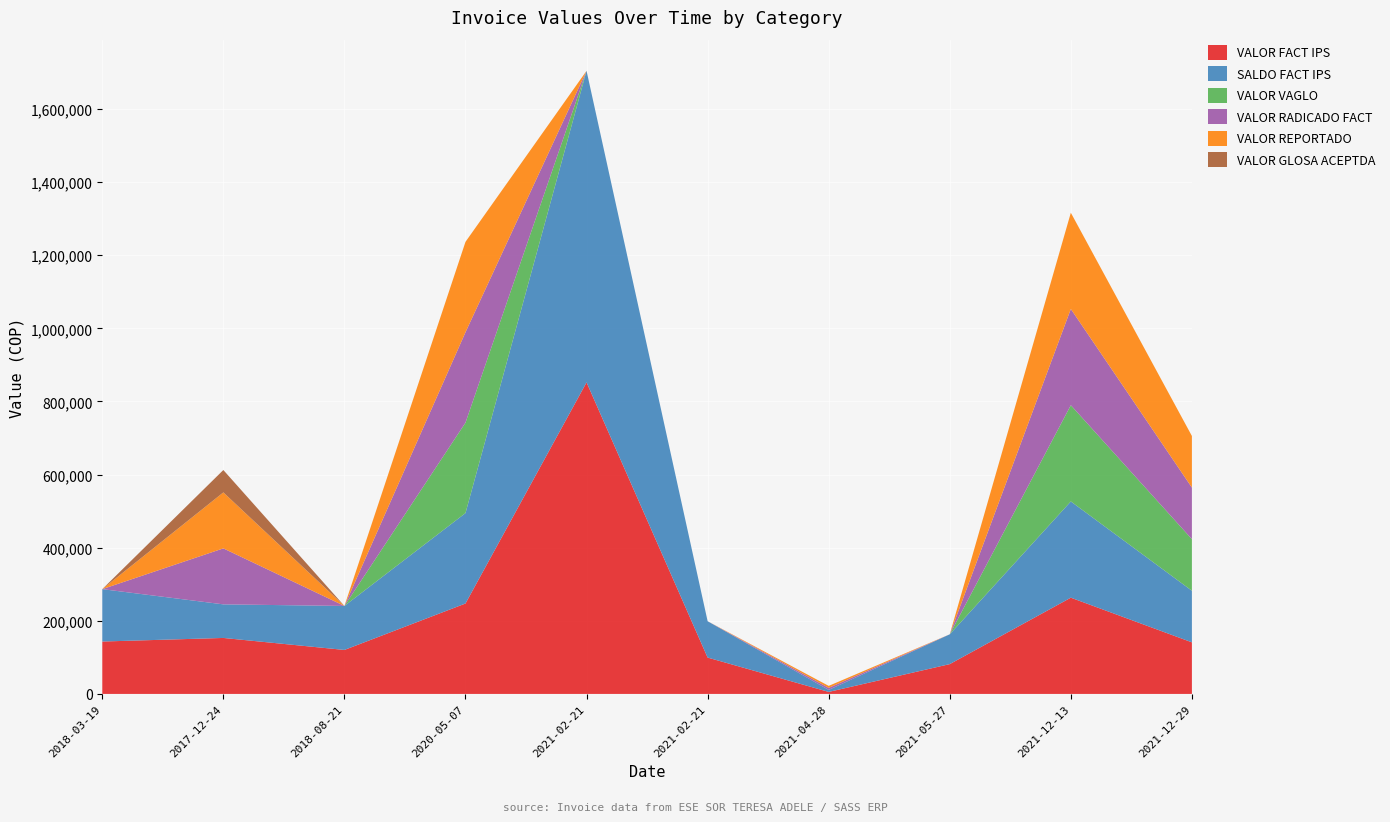

Reading left to right, list all the values displayed in this chart.

VALOR FACT IPS: 2018-03-19=143300	2017-12-24=153100	2018-08-21=120300	2020-05-07=247300	2021-02-21=852128	2021-02-21=99423	2021-04-28=5500	2021-05-27=81534	2021-12-13=263225	2021-12-29=141101
SALDO FACT IPS: 2018-03-19=143300	2017-12-24=91860	2018-08-21=120300	2020-05-07=247300	2021-02-21=852128	2021-02-21=99423	2021-04-28=5500	2021-05-27=81534	2021-12-13=263225	2021-12-29=141101
VALOR VAGLO: 2018-03-19=0	2017-12-24=0	2018-08-21=0	2020-05-07=247300	2021-02-21=0	2021-02-21=0	2021-04-28=0	2021-05-27=0	2021-12-13=263225	2021-12-29=141101
VALOR RADICADO FACT: 2018-03-19=0	2017-12-24=153100	2018-08-21=0	2020-05-07=247300	2021-02-21=0	2021-02-21=0	2021-04-28=5500	2021-05-27=0	2021-12-13=263225	2021-12-29=141101
VALOR REPORTADO: 2018-03-19=0	2017-12-24=153100	2018-08-21=0	2020-05-07=247300	2021-02-21=0	2021-02-21=0	2021-04-28=5500	2021-05-27=0	2021-12-13=263225	2021-12-29=141101
VALOR GLOSA ACEPTDA: 2018-03-19=0	2017-12-24=61240	2018-08-21=0	2020-05-07=0	2021-02-21=0	2021-02-21=0	2021-04-28=0	2021-05-27=0	2021-12-13=0	2021-12-29=0